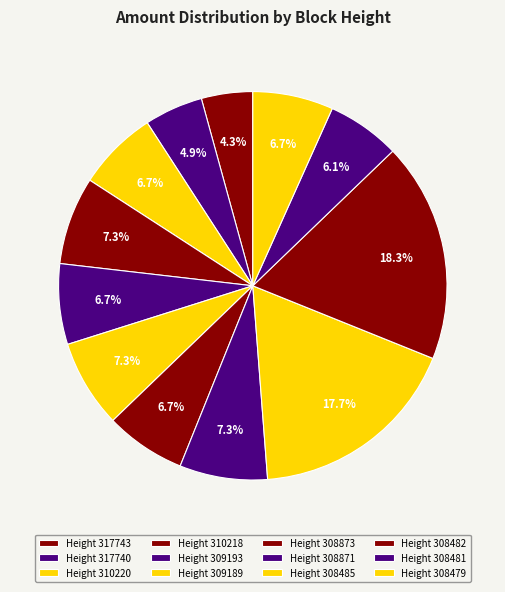

Count the number of slices in the pie.

12